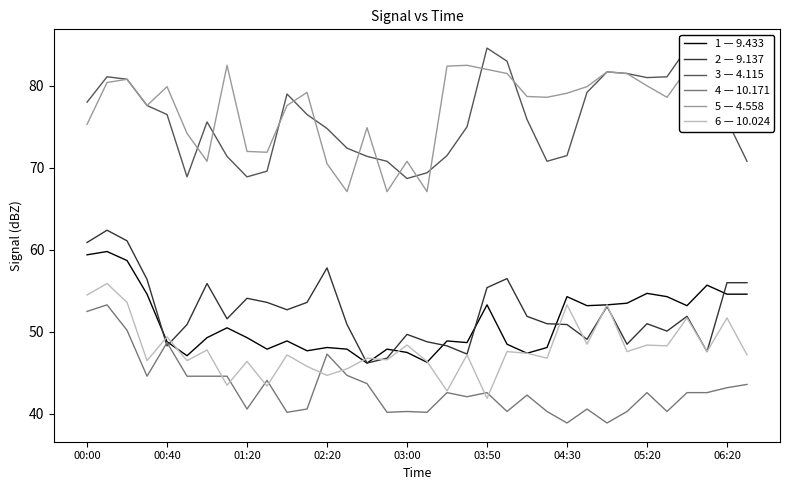

At which category does 9.137 reach its first local peak?

00:10